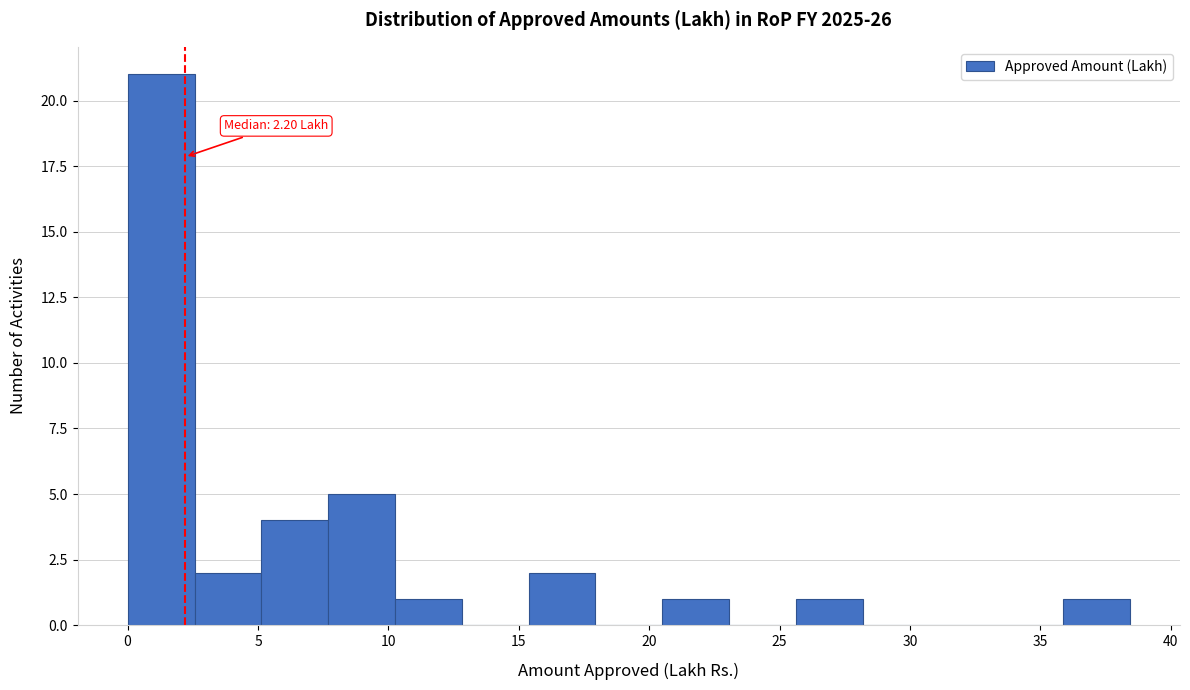

Which range on the x-axis has the tallest bar?

0.0 to 2.5